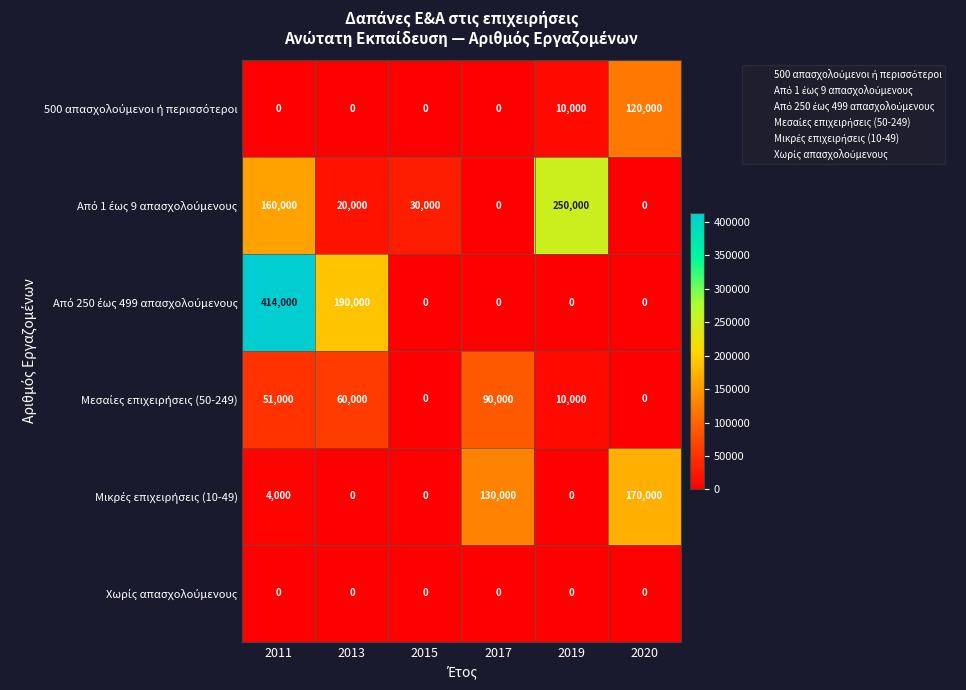

What is the total value across all series at 2020?

290000